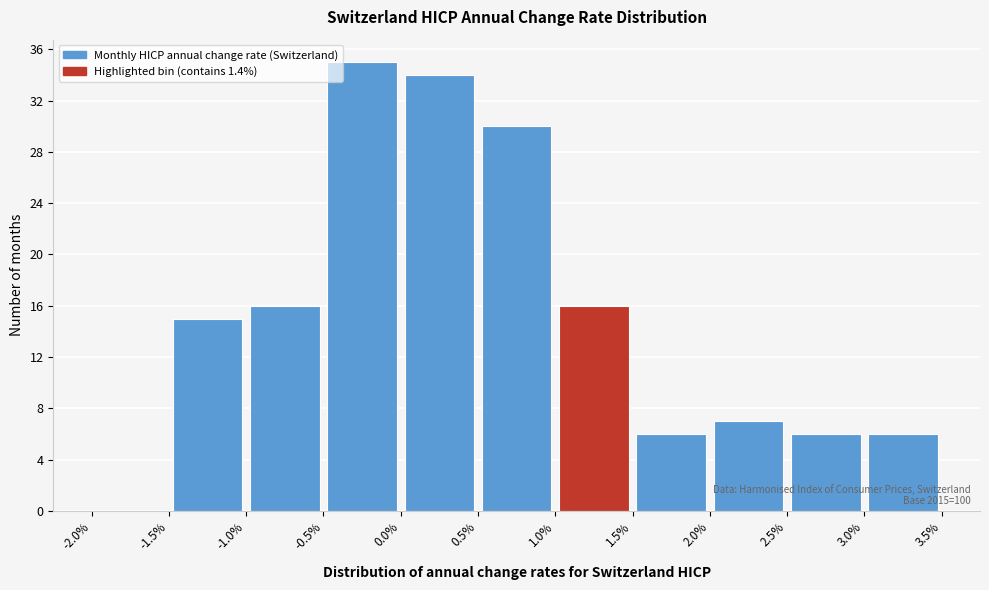

Over which range of the x-axis is the bar tallest?

-0.5% to 0.0%